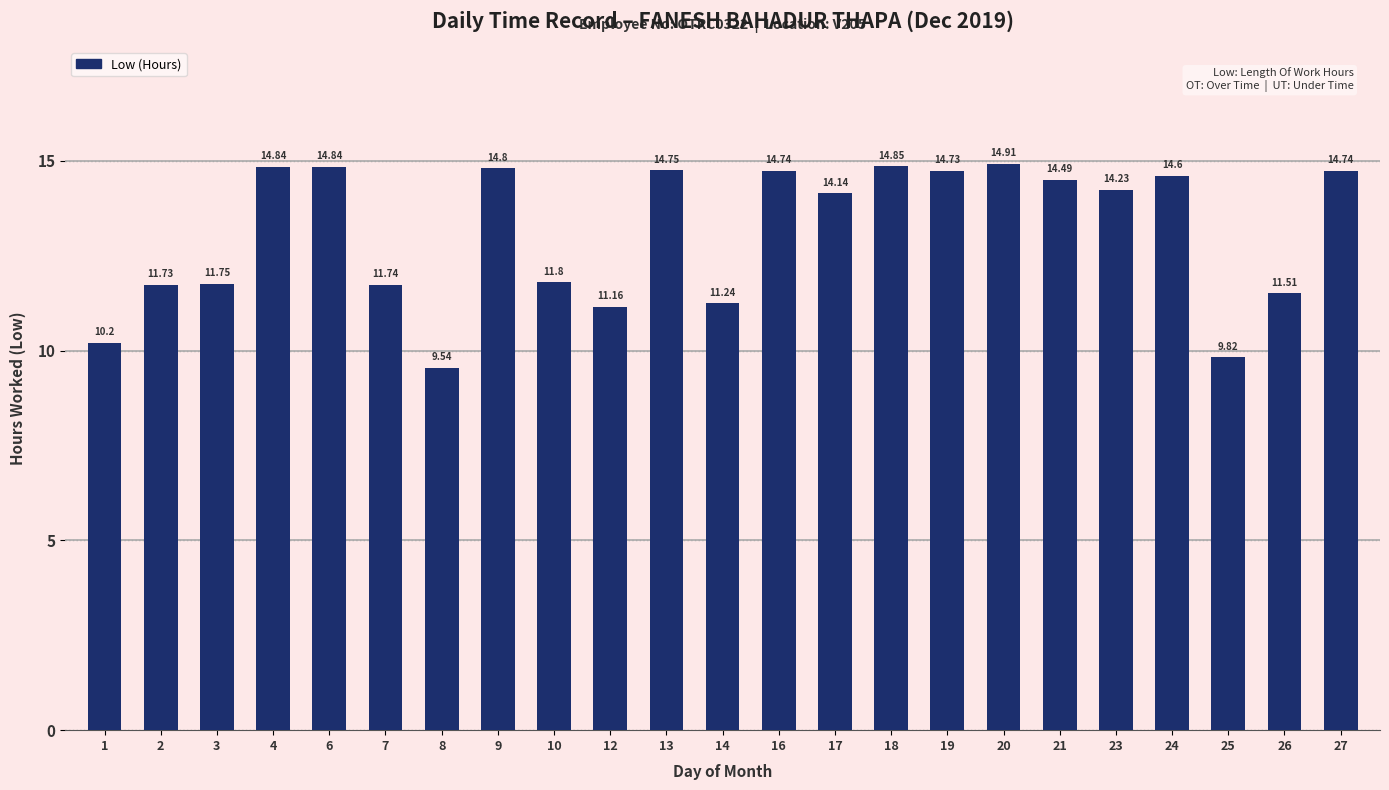

Which has a higher value, 13 or 27?

13